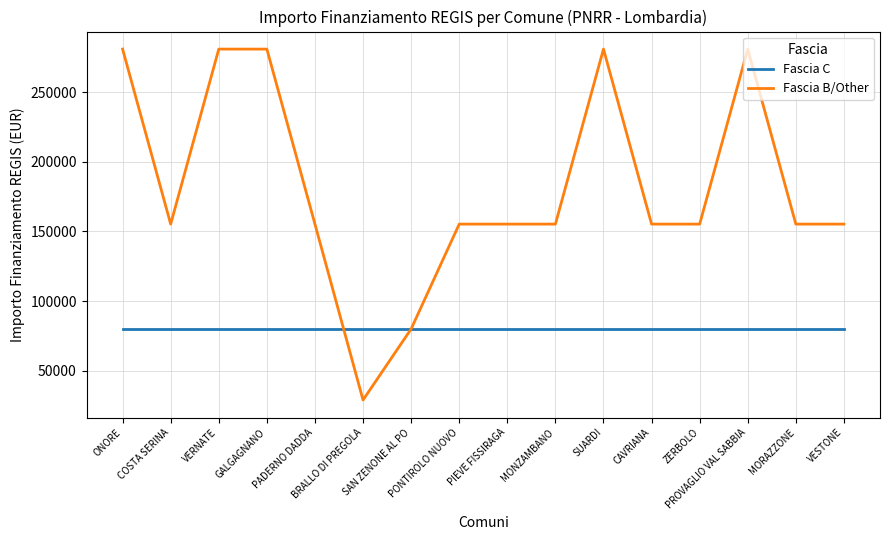

What is the minimum value for Fascia B/Other?

28902